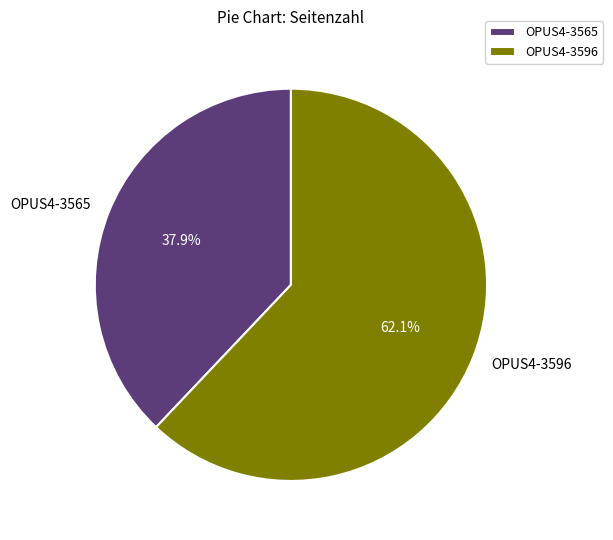

What is the total percentage of OPUS4-3565 and OPUS4-3596?

100.0%